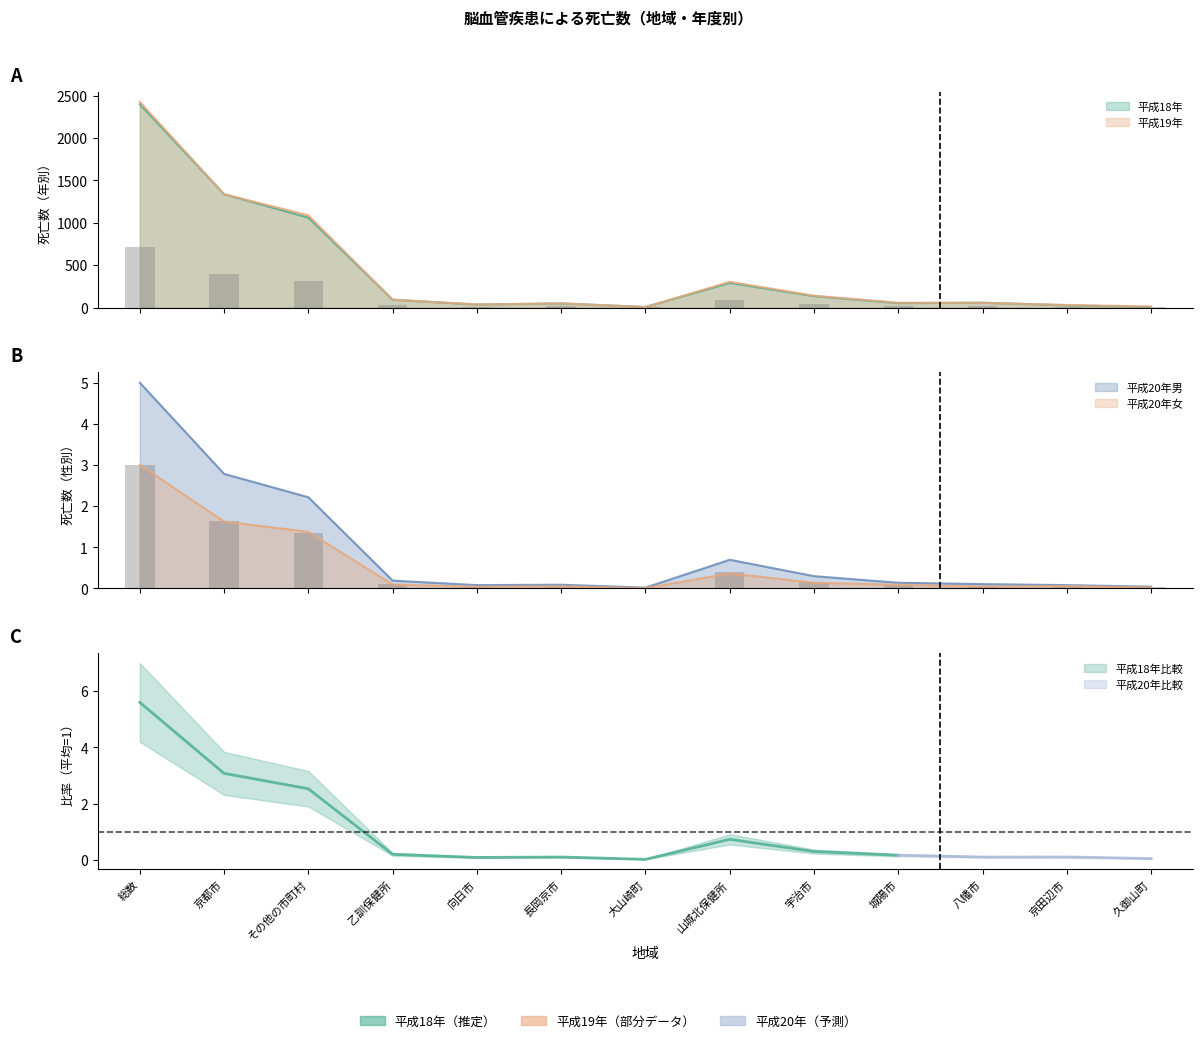

The value of 平成19年 at 乙訓保健所 is 20.9. True or false?

False